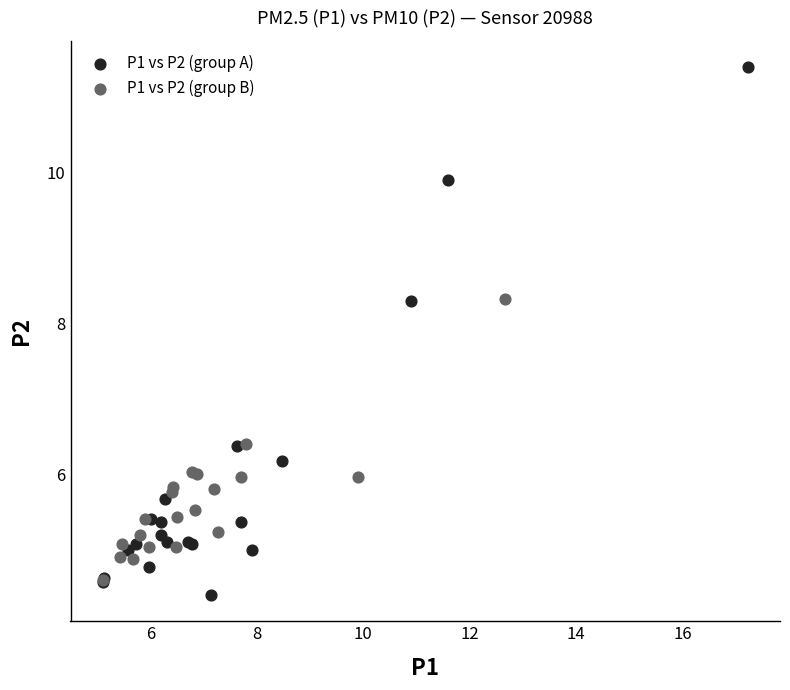

What are all the series names shown in the legend?

P1 vs P2 (group A), P1 vs P2 (group B)